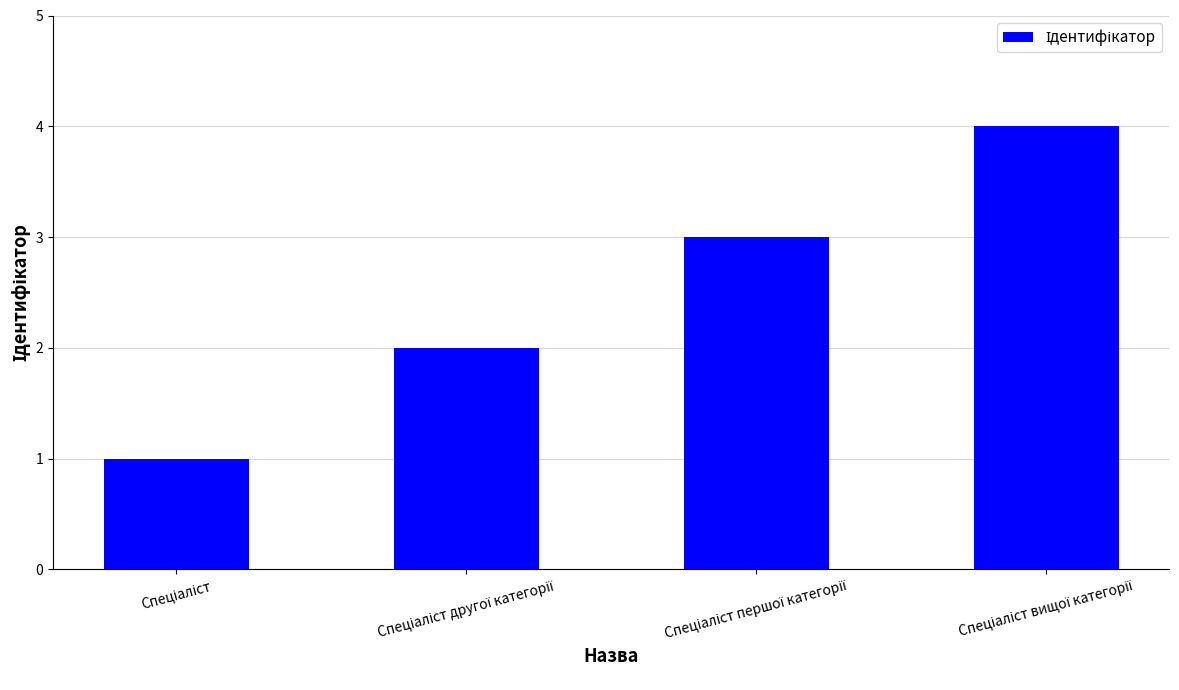

Does the chart contain stacked bars?

No